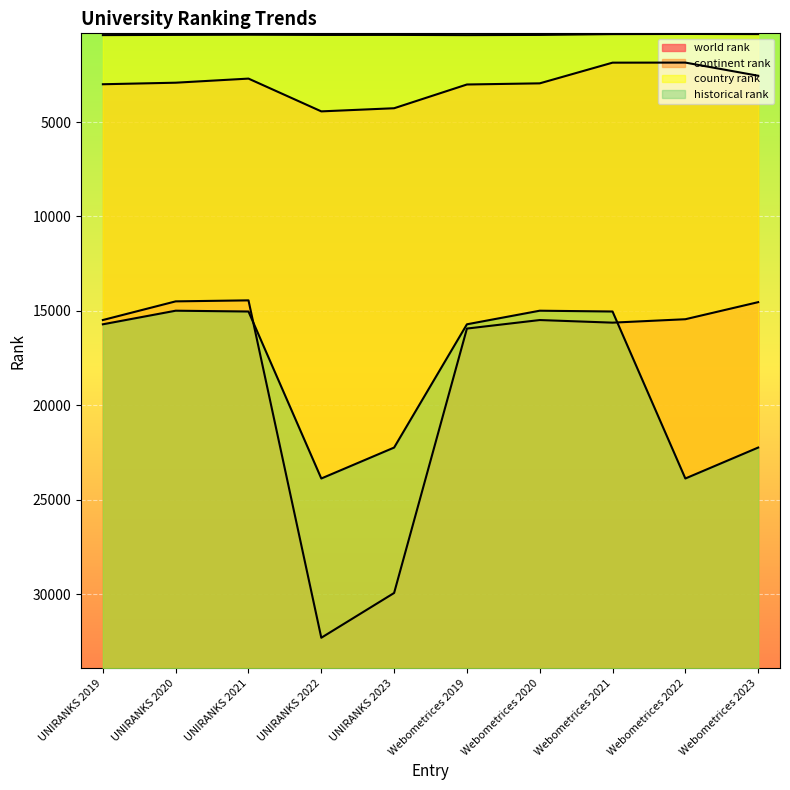

True or false: historical rank has a value of 15709.0 at UNIRANKS 2019.

True